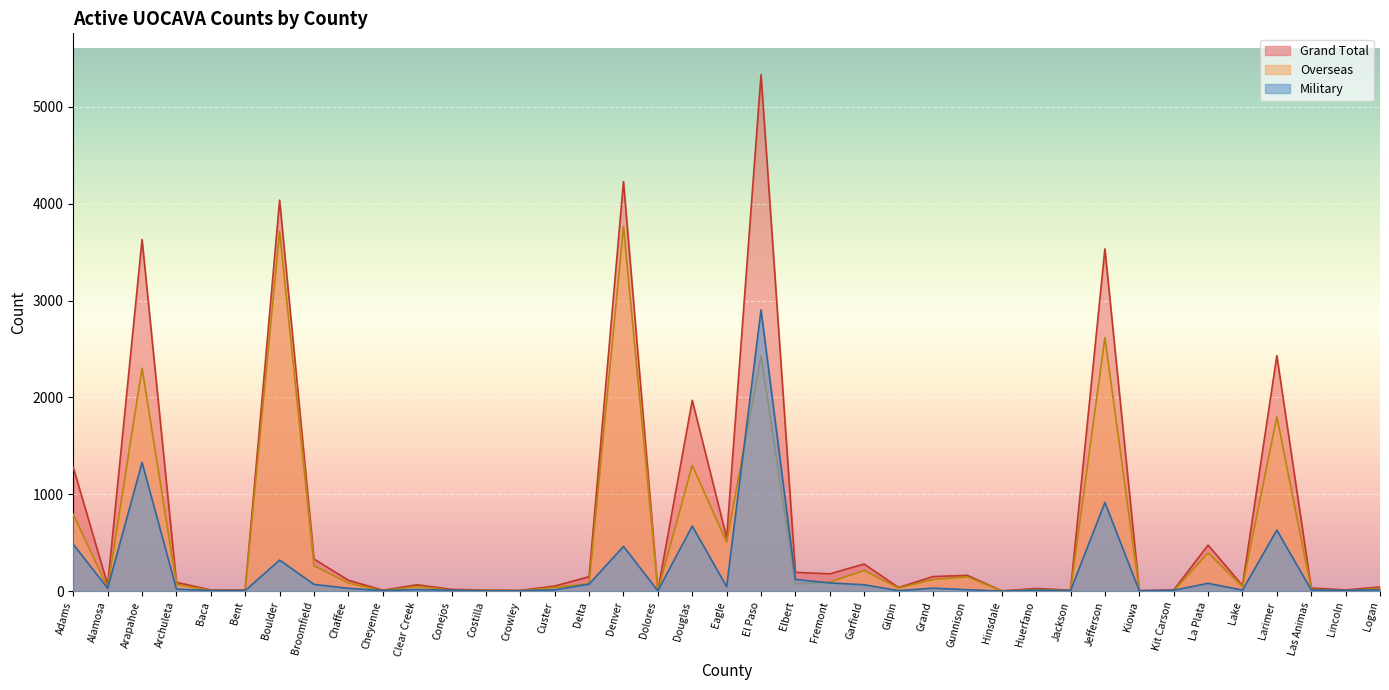

What are all the series names shown in the legend?

Grand Total, Overseas, Military